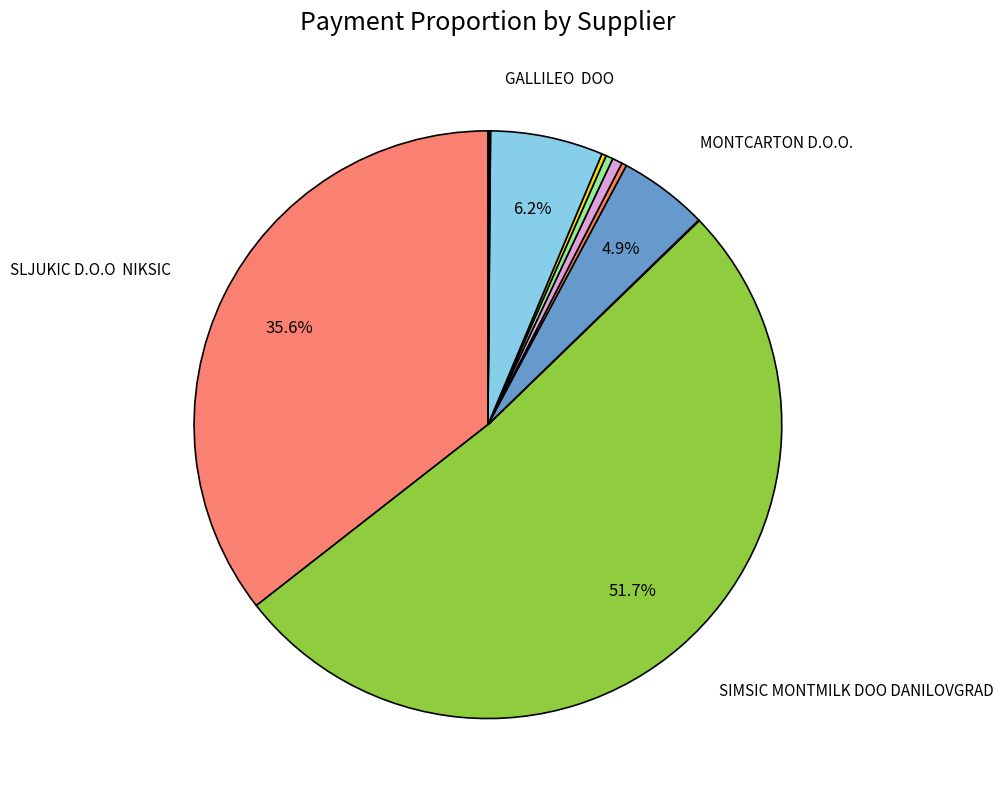

Rank the categories by value from highest to lowest.

SIMSIC MONTMILK DOO DANILOVGRAD, SLJUKIC D.O.O  NIKSIC, GALLILEO  DOO, MONTCARTON D.O.O., CENTRALNA BANKA, IL AE EUROMOBILTE  PODGORICA, PRIREZ  NA POREZ PODGORICA, PLANTAZE  AD, ICENTAR DOO  PODGORICA, DJARDINO DOO, Institut internih racunovodja